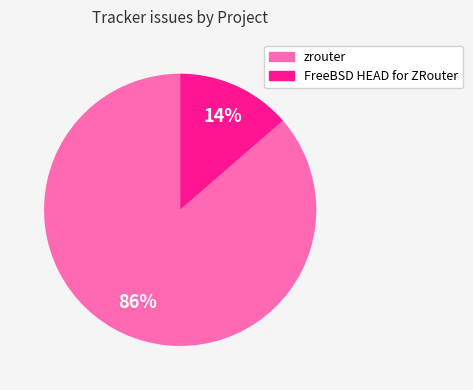

To the nearest percent, what is the combined percentage of FreeBSD HEAD for ZRouter and zrouter?

100%